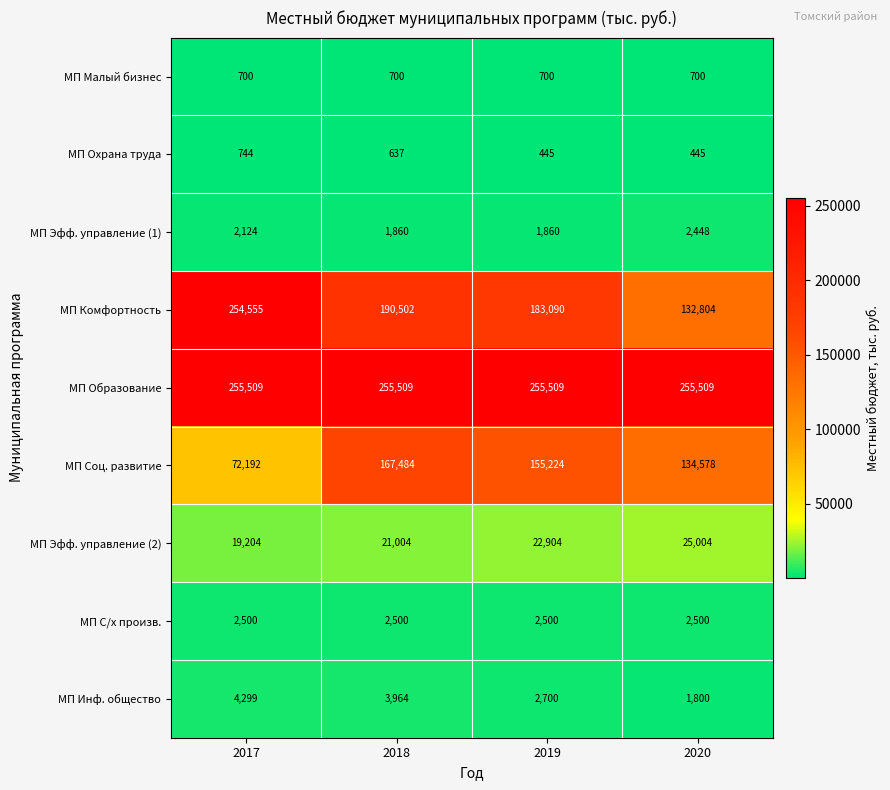

What is the difference between the highest and lowest values at 2019?

255064